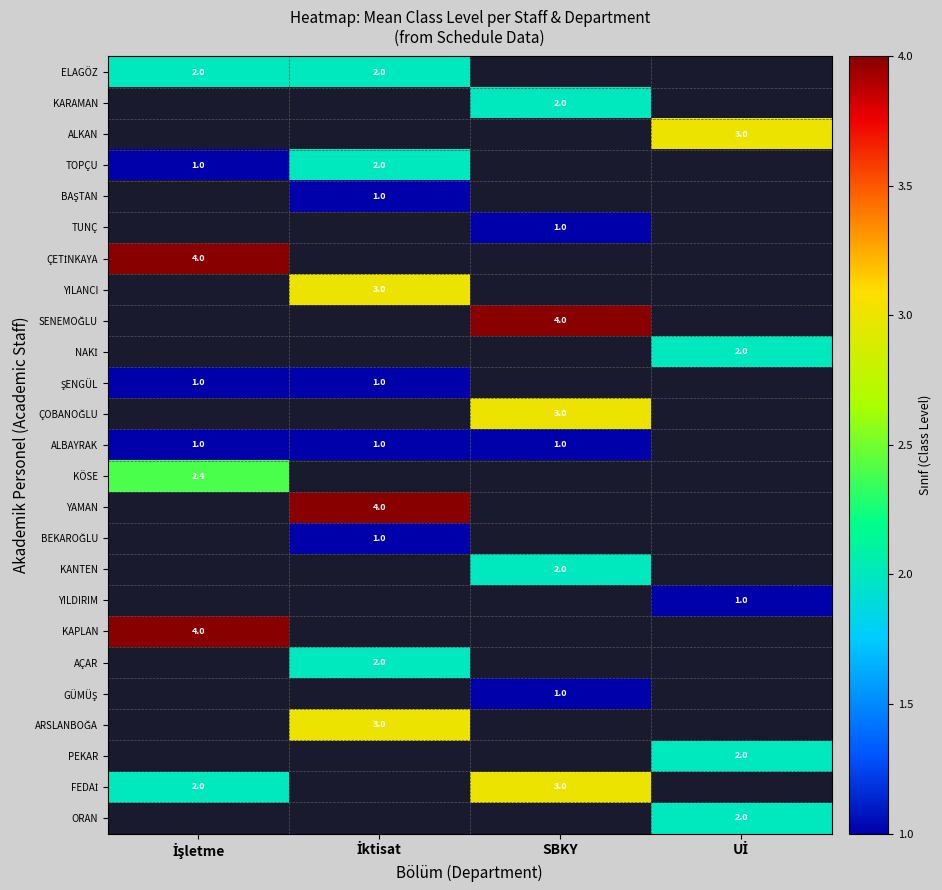

How many distinct data groups are displayed?

25